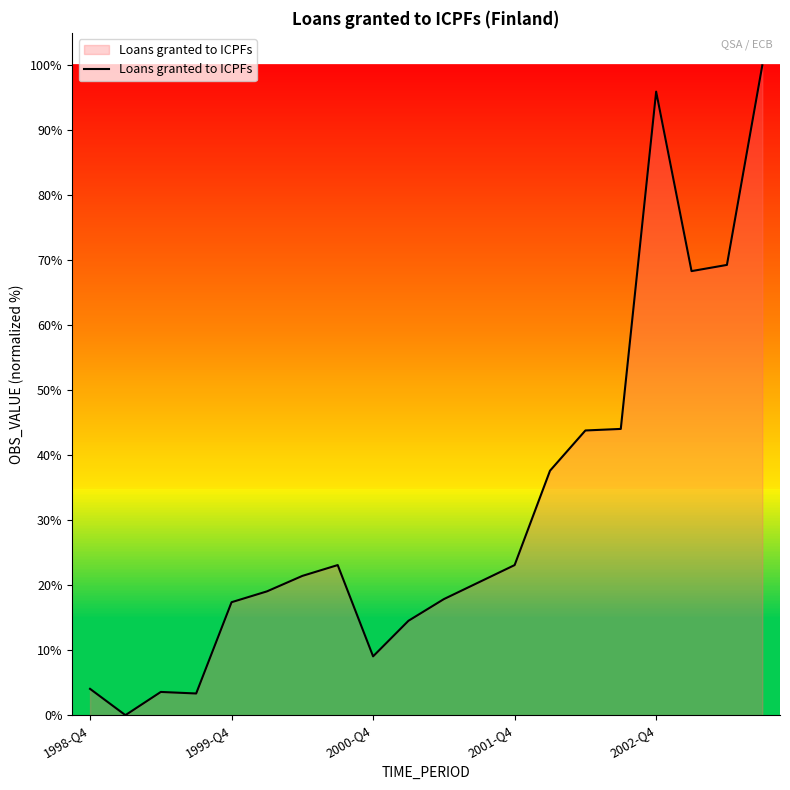

What is the difference between the maximum and minimum values?

100.0